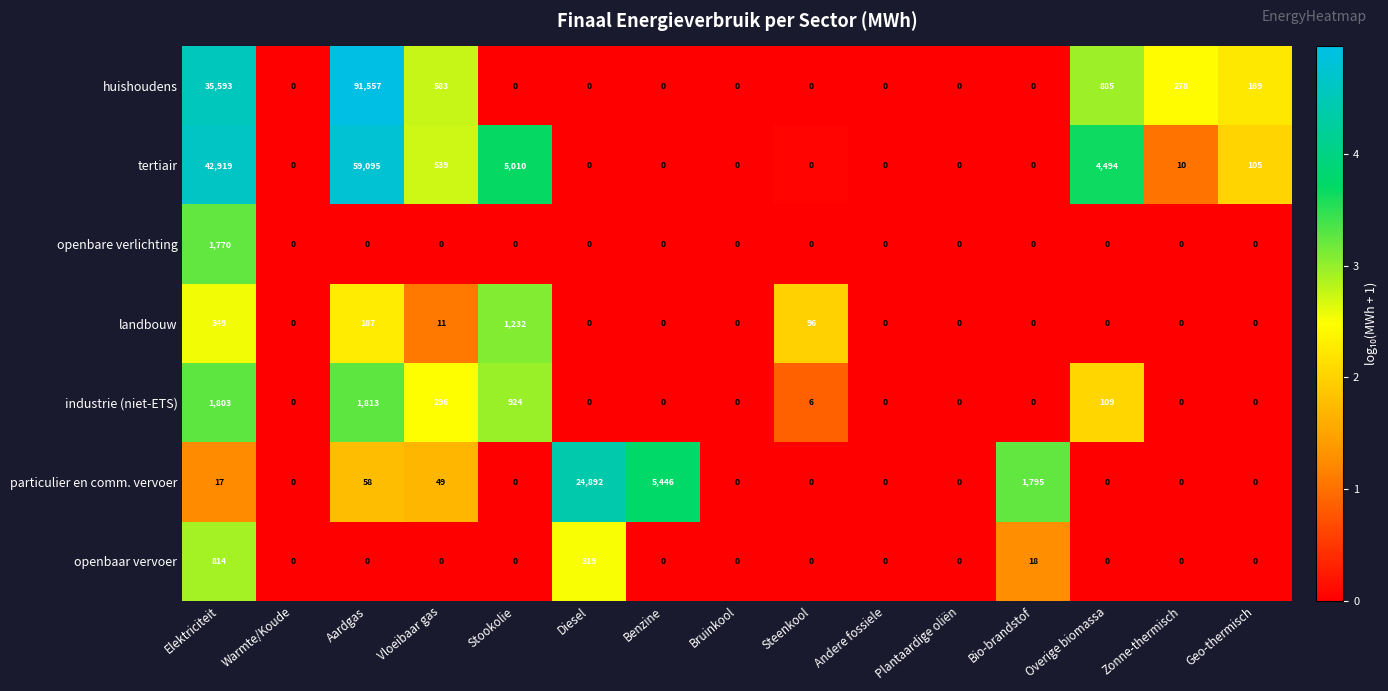

The particulier en comm. vervoer series shows 8233 at Plantaardige oliën. True or false?

False